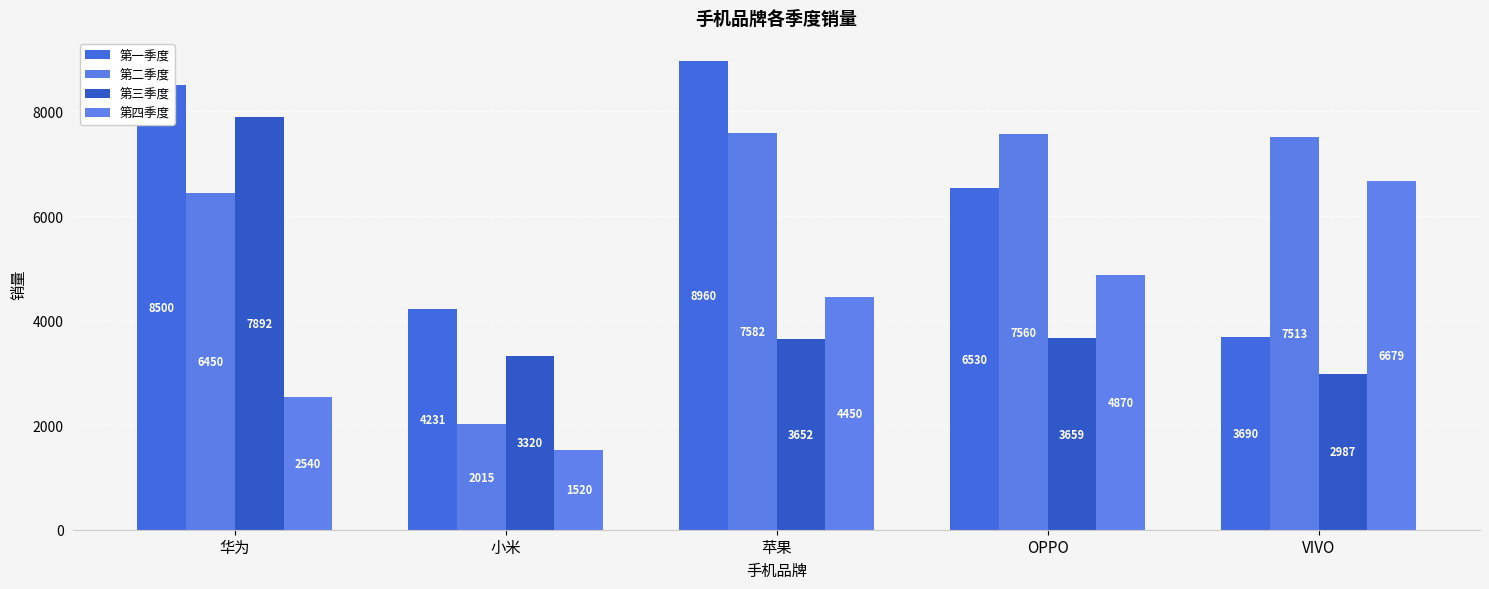

At which label does 第一季度 first exceed 6530?

华为